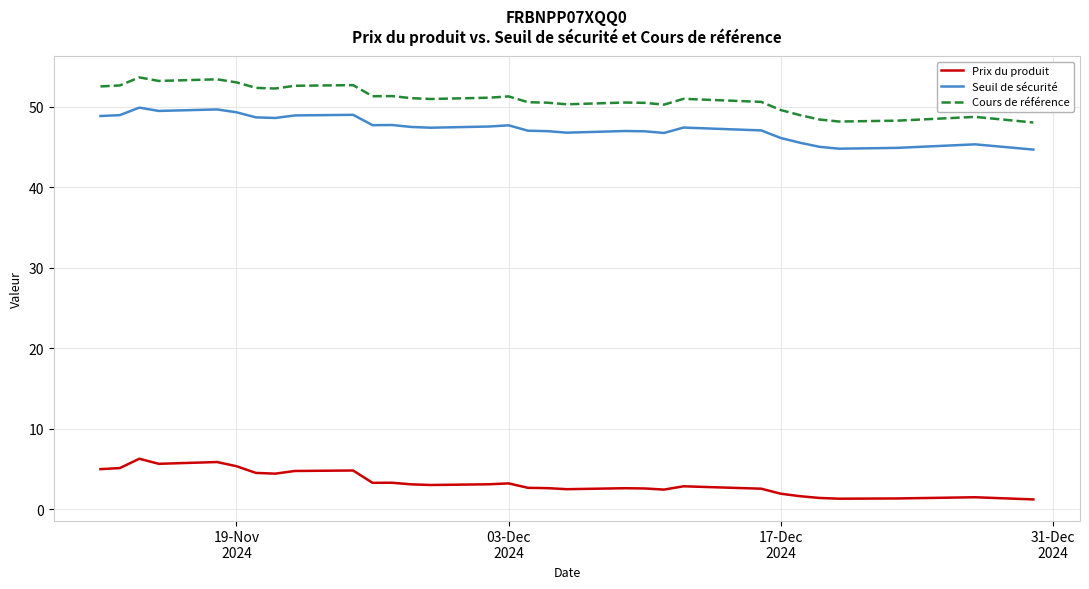

Rank the series by their maximum value, from lowest to highest.

Prix du produit, Seuil de sécurité, Cours de référence